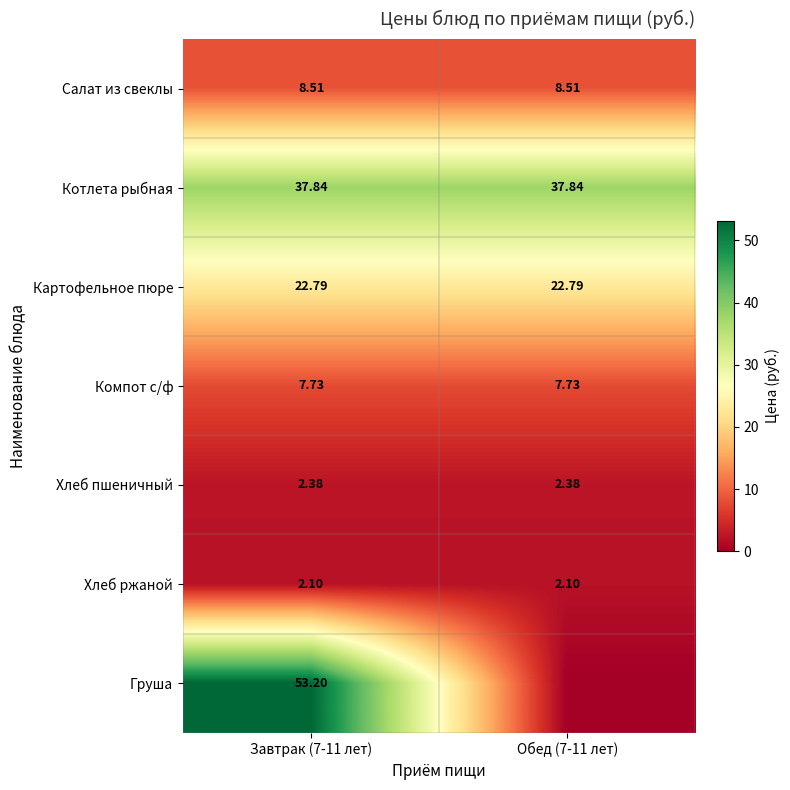

Which has a higher value, Завтрак (7-11 лет) or Обед (7-11 лет)?

Завтрак (7-11 лет)